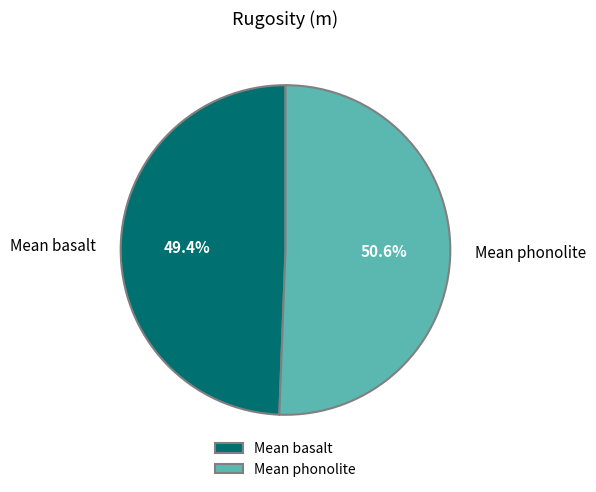

What percentage do Mean basalt and Mean phonolite together represent?

100.0%